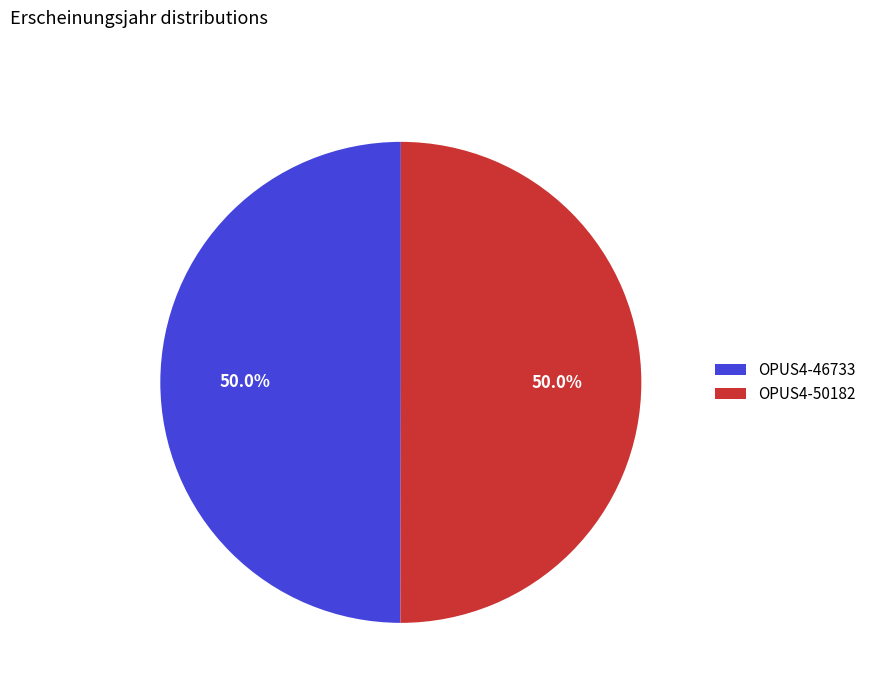

The OPUS4-50182 slice represents 38% of the pie. True or false?

False